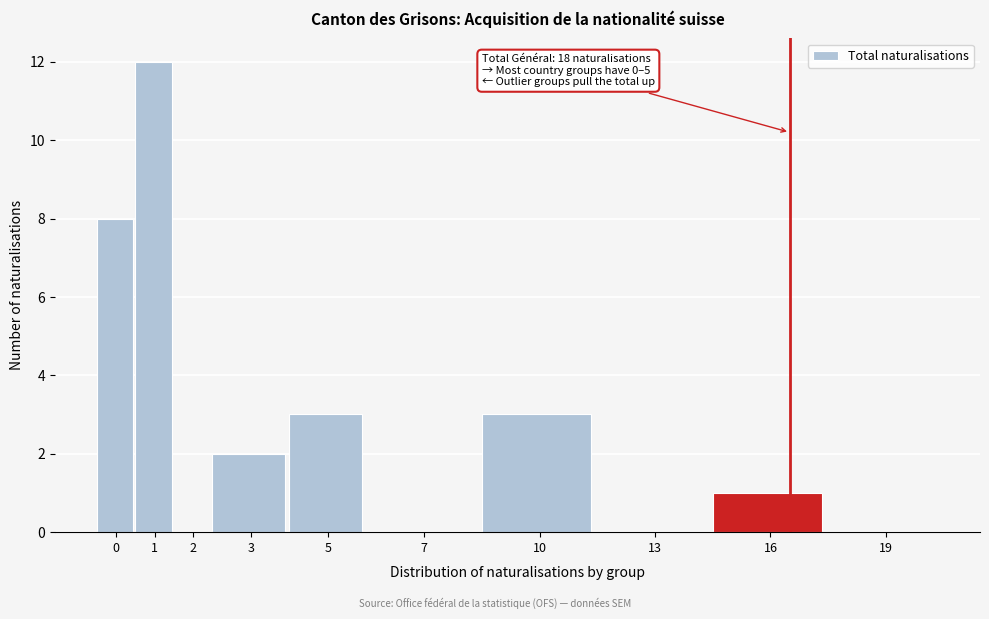

Reading left to right, transcribe all the data shown in this chart.

0=8	1=12	2=0	3=2	5=3	7=0	10=3	13=0	16=1	19=0